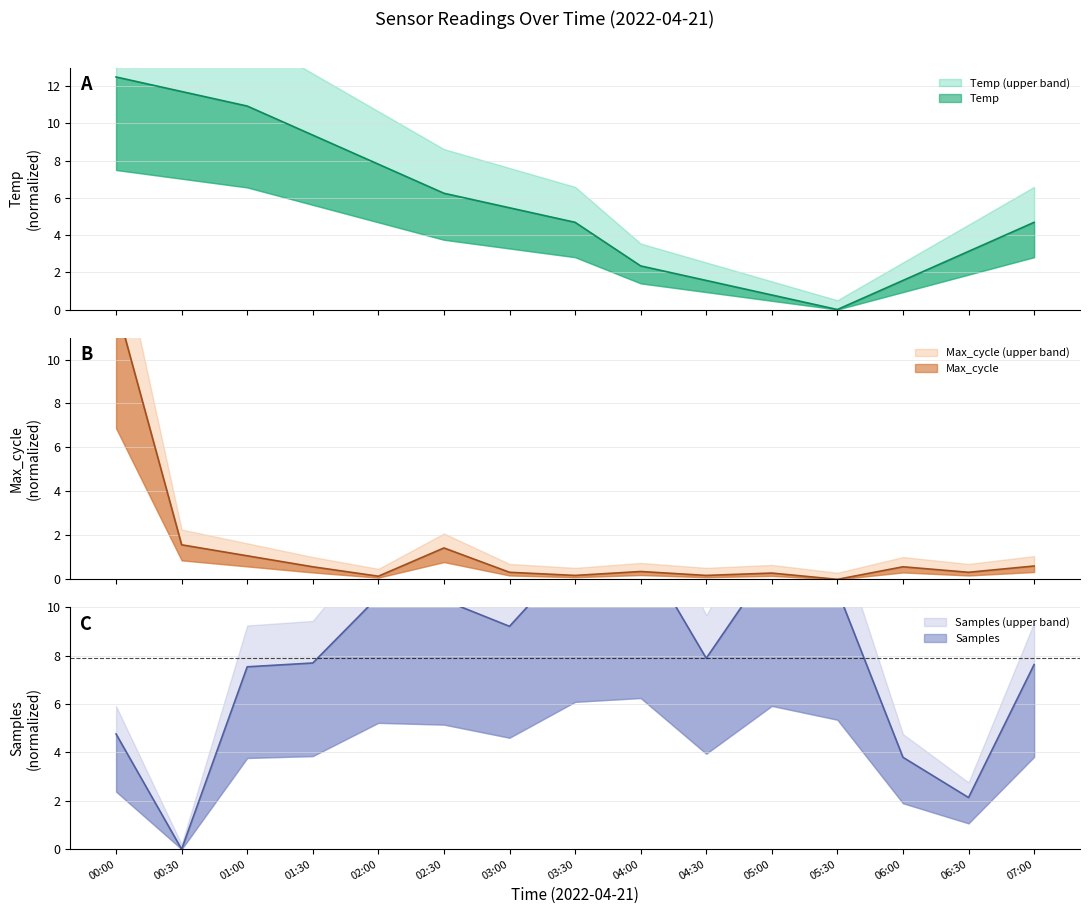

Where do Samples and Max_cycle first cross each other?

00:30 and 01:00